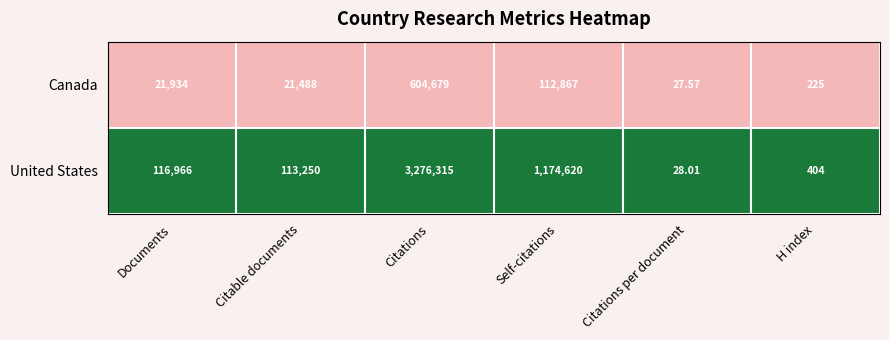

List the series in order of their peak value, highest first.

United States, Canada